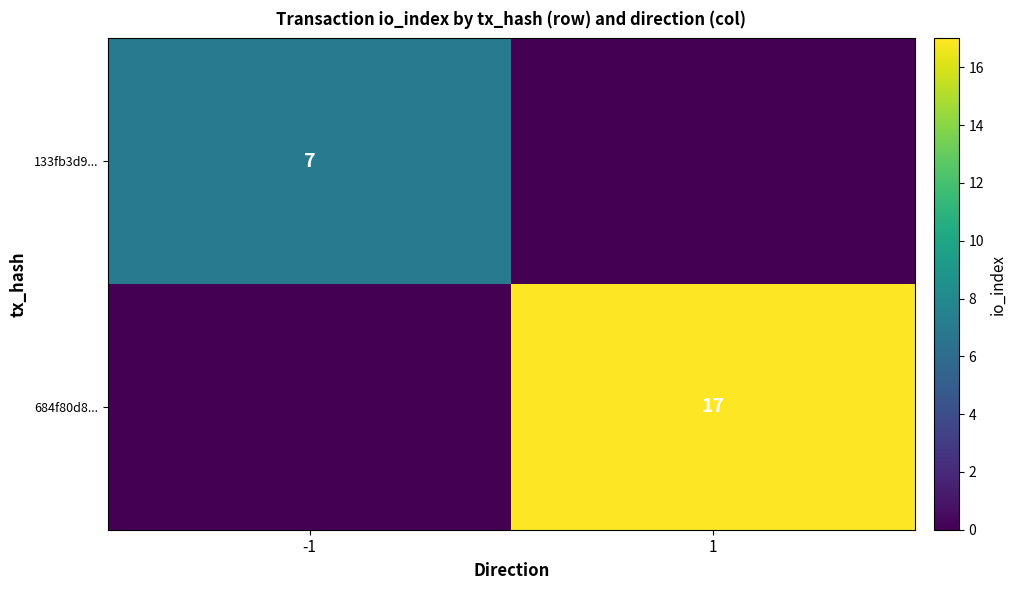

True or false: 133fb3d9... has a value of 7 at -1.

True